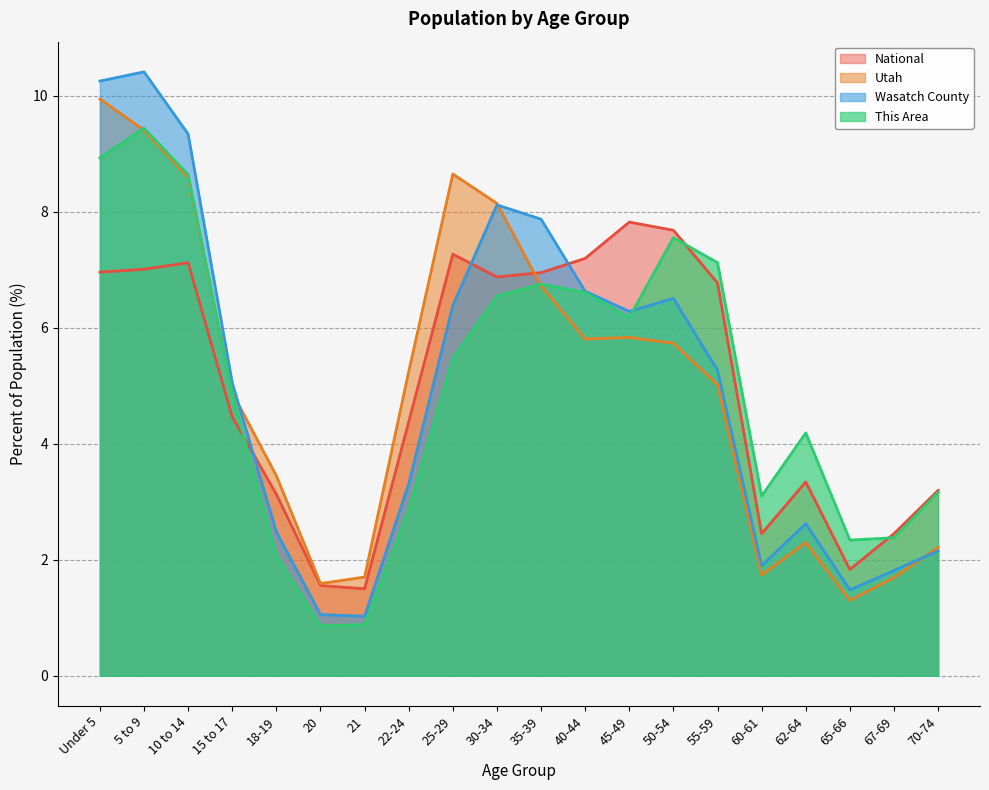

Where does the Wasatch County series first go above 5?

Under 5